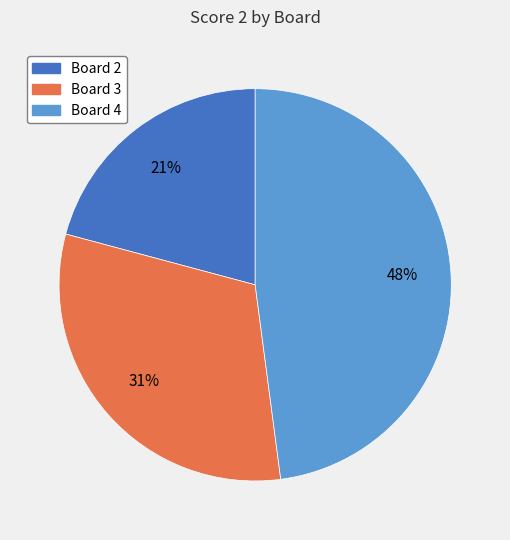

Does Board 3 represent more than half of the total?

No